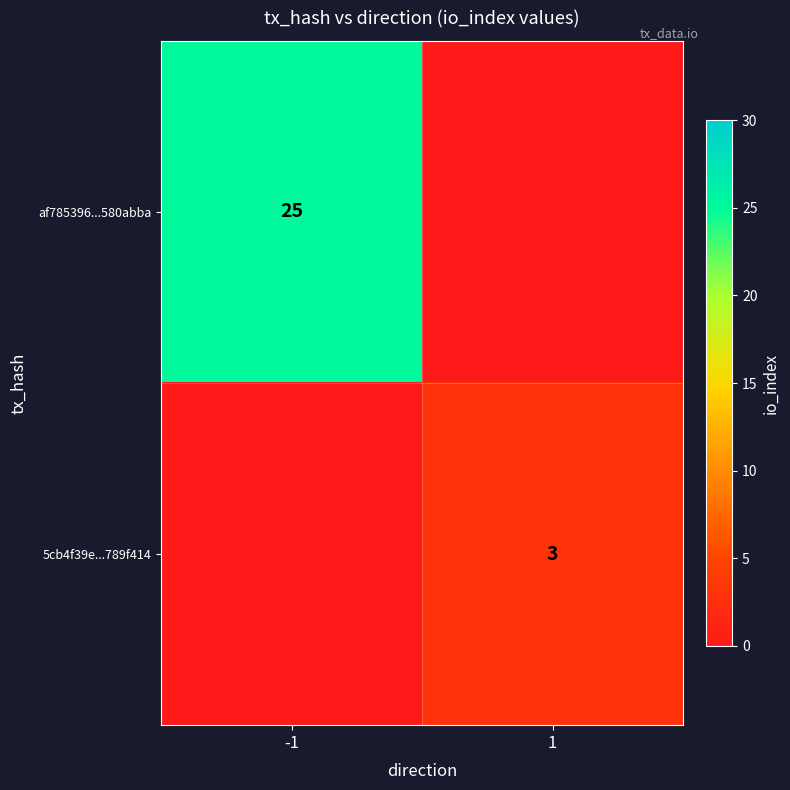

Is it true that 5cb4f39e...789f414 equals 3 at 1?

True